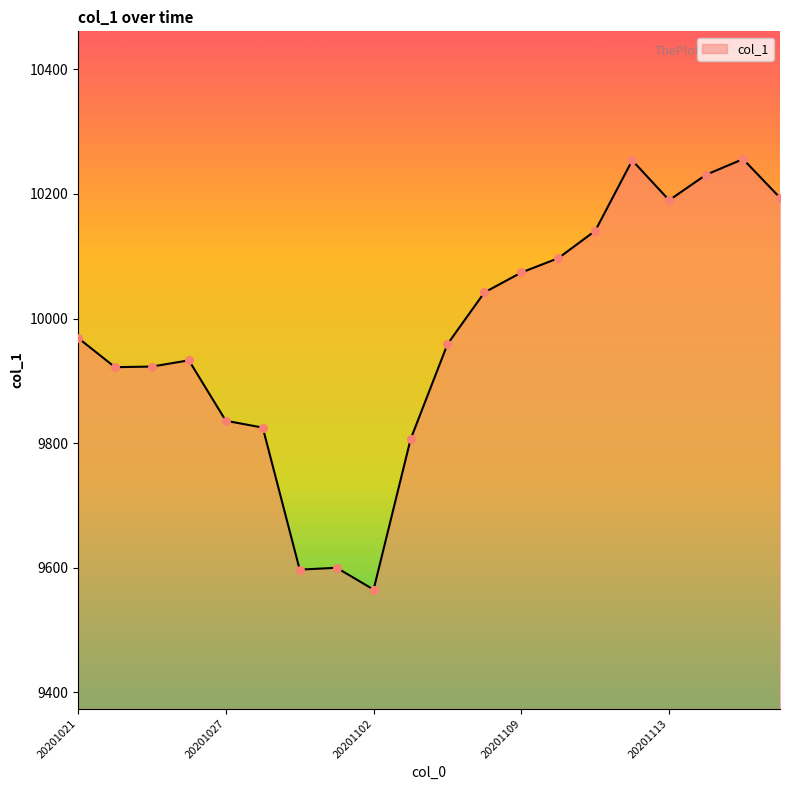

What is the difference between the maximum and minimum values?

691